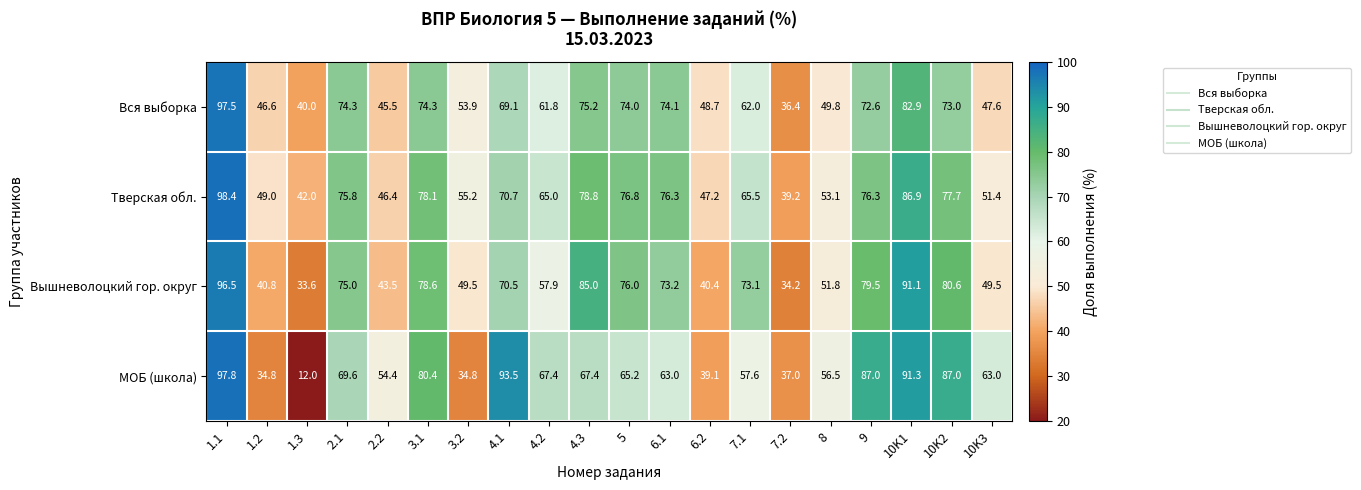

Which series changed the most between 1.2 and 10K3?

МОБ (школа)